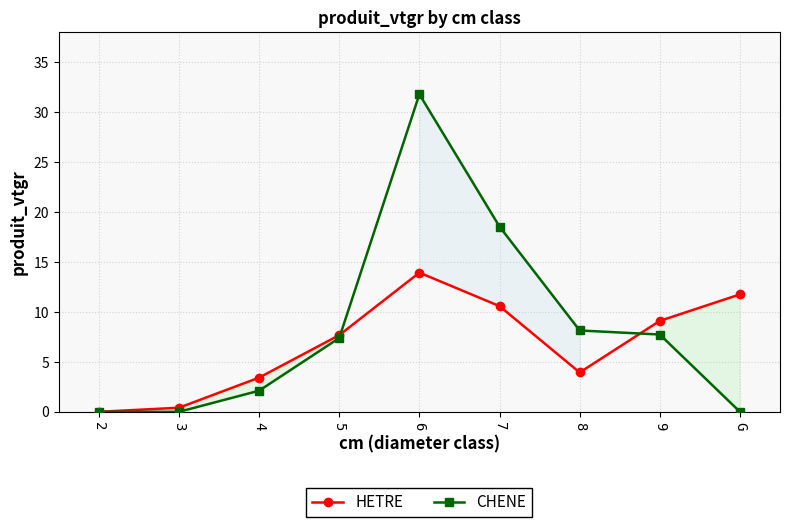

Where is CHENE nearest to the value 15?

7